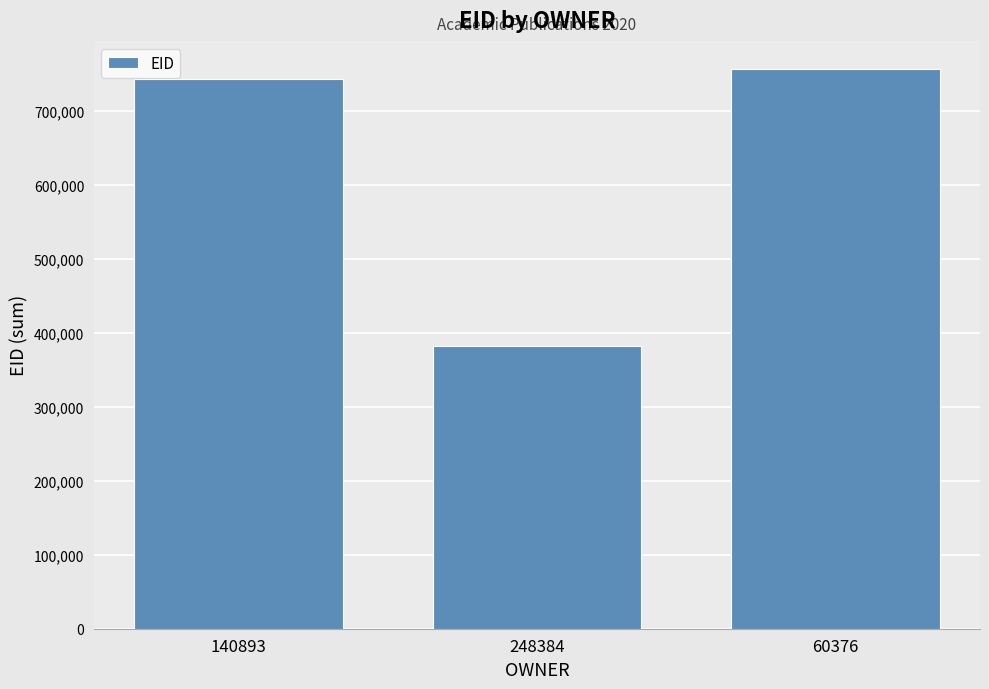

What is the value of the 1st bar from the left?

742329